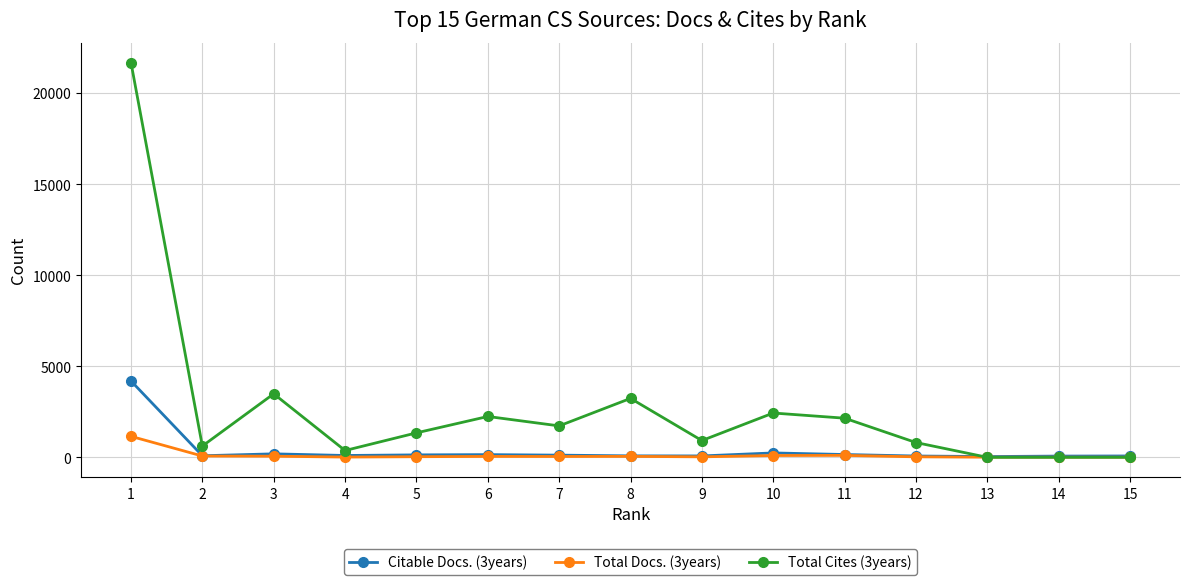

What is the highest value of the Citable Docs. (3years) series?

4193